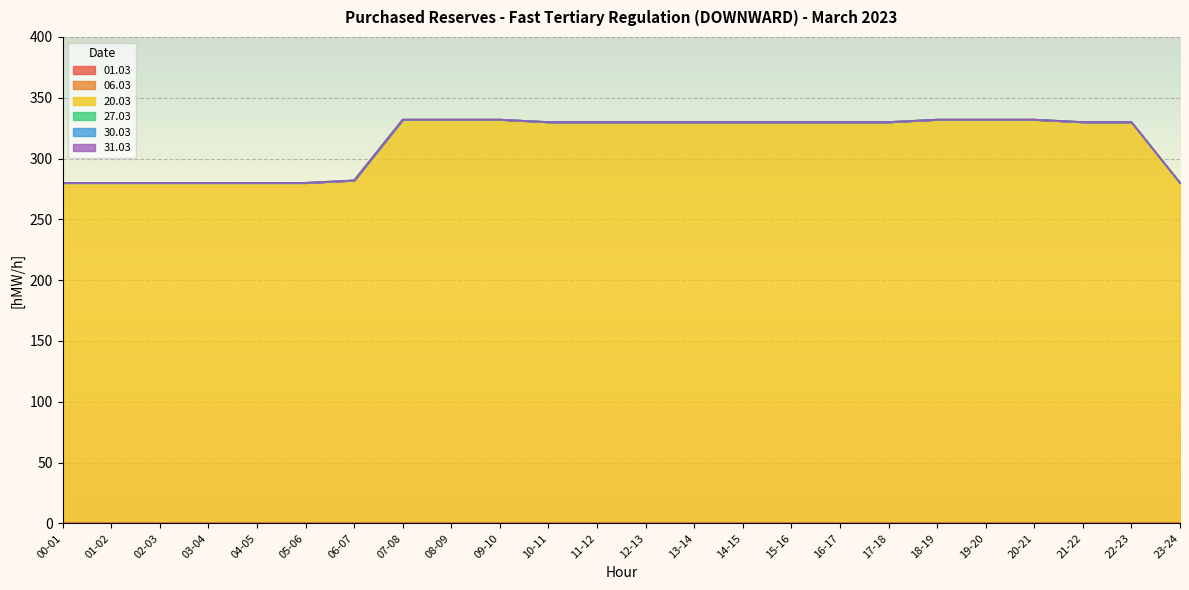

What are all the series names shown in the legend?

01.03, 06.03, 20.03, 27.03, 30.03, 31.03